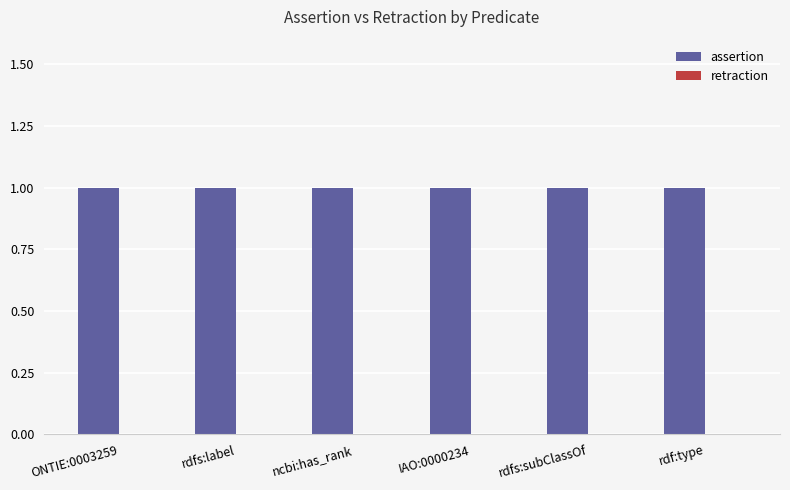

What are all the series names shown in the legend?

assertion, retraction